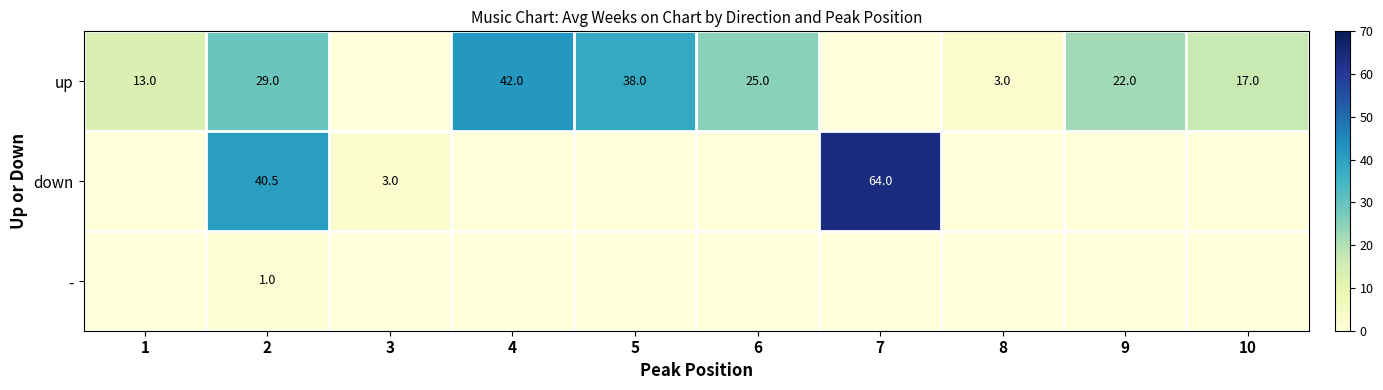

The value of up at 1 is 19.4. True or false?

False